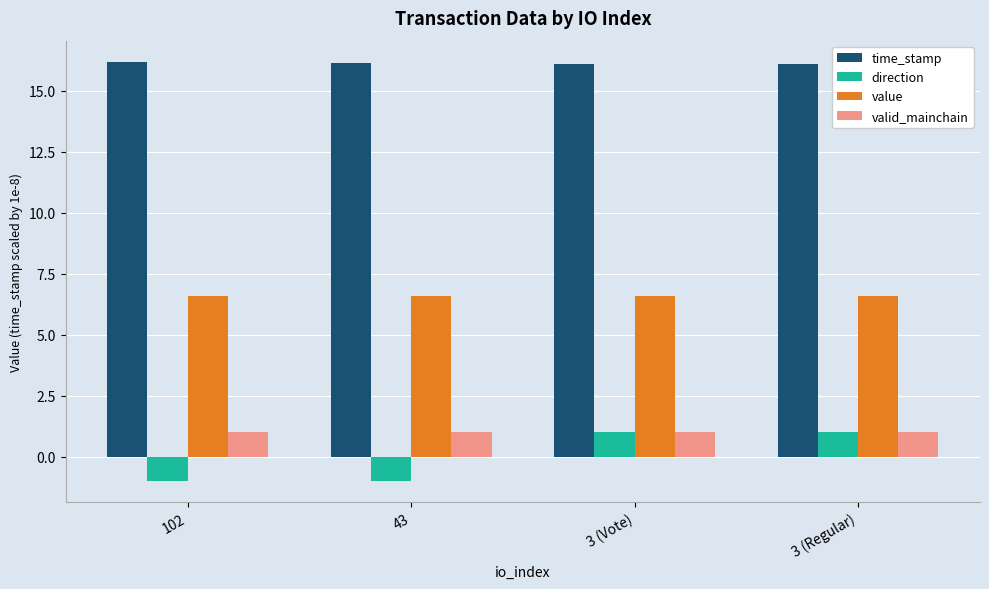

Which series has the widest spread of values?

direction